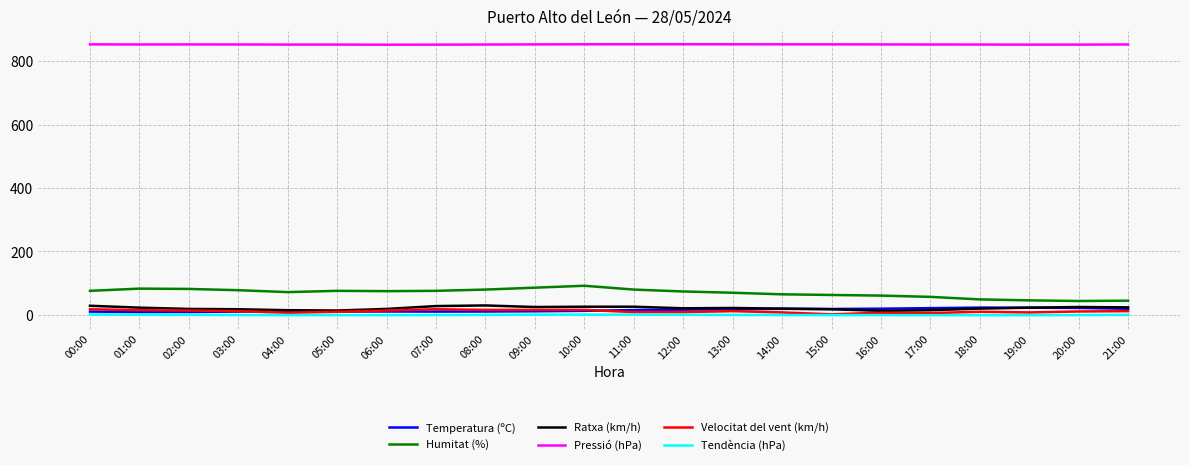

At how many categories does at least one series exceed 659?

22